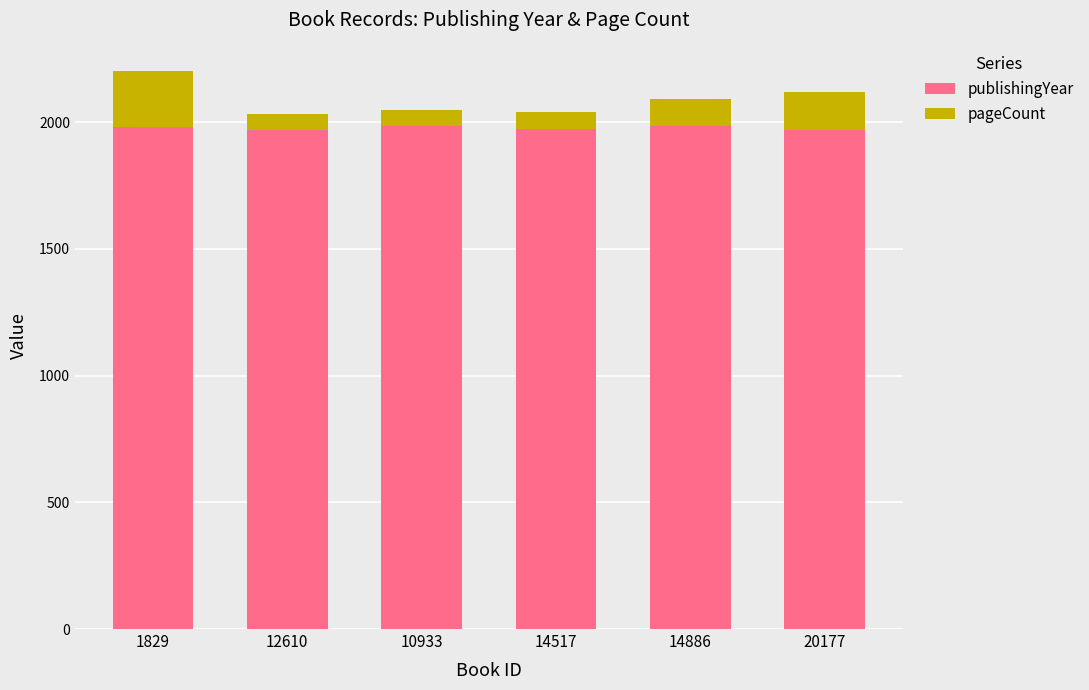

The value of publishingYear at 10933 is 1986. True or false?

True